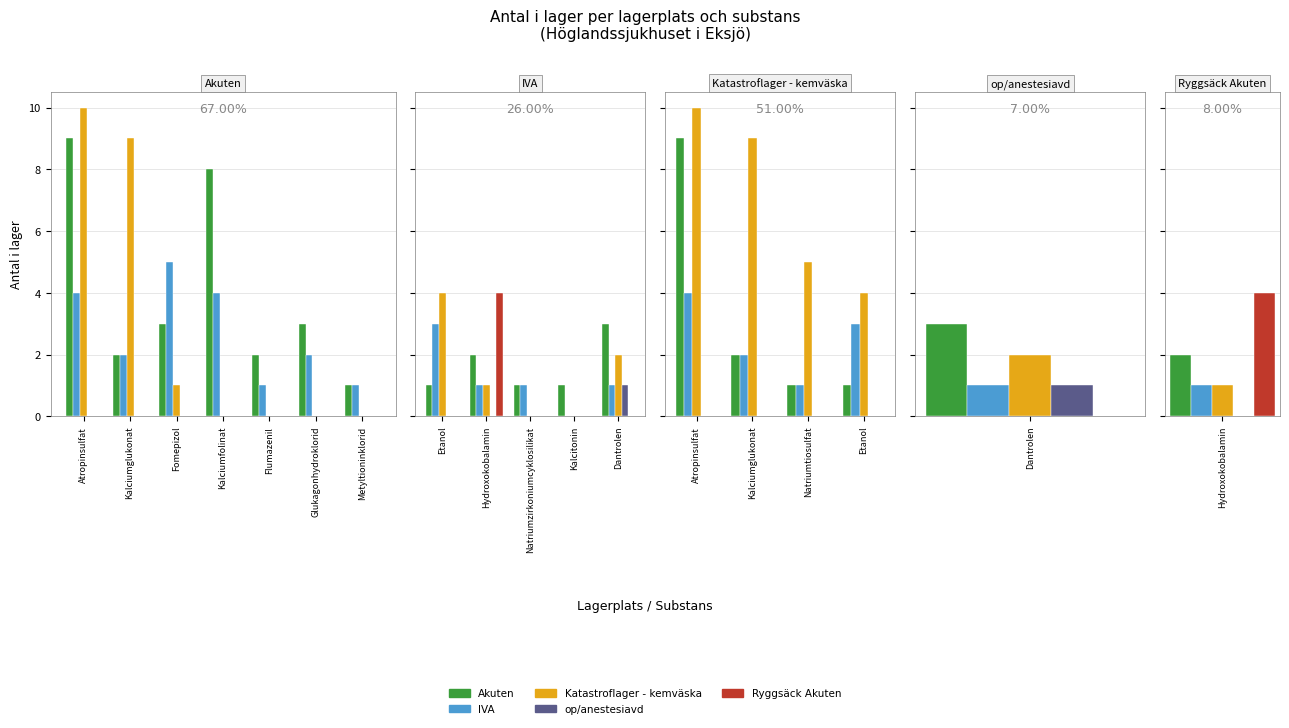

The value of Ryggsäck Akuten at Etanol is 0. True or false?

True